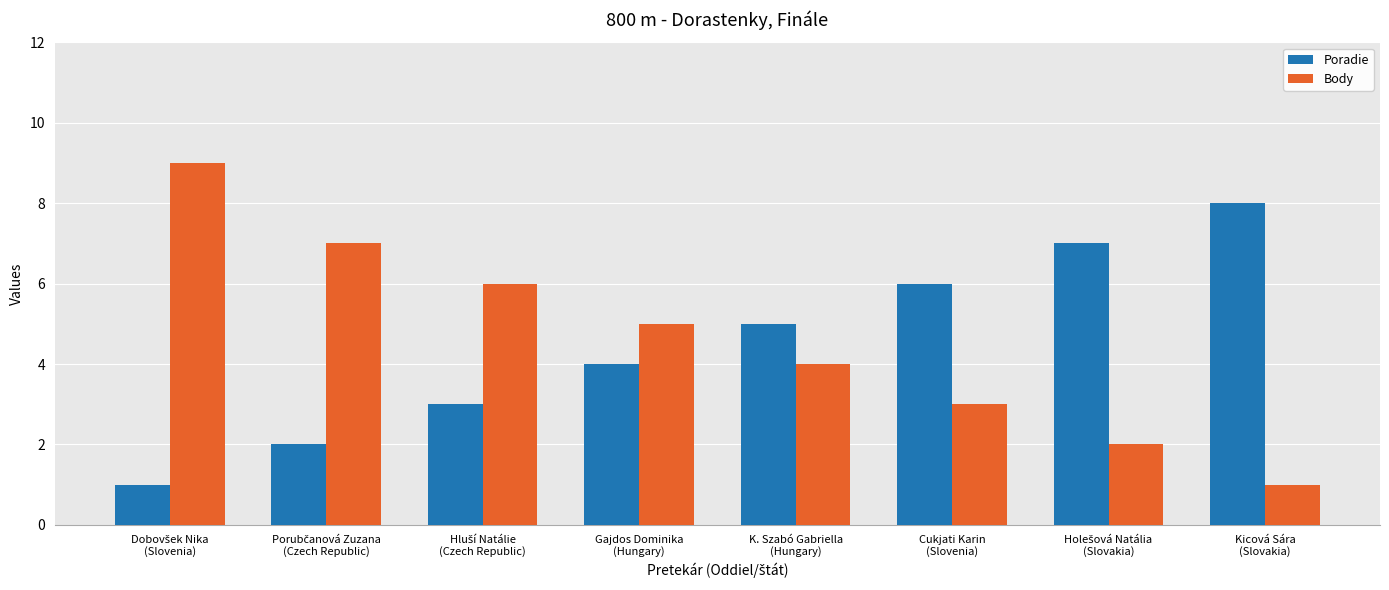

Which series has the largest range (max minus min)?

Body